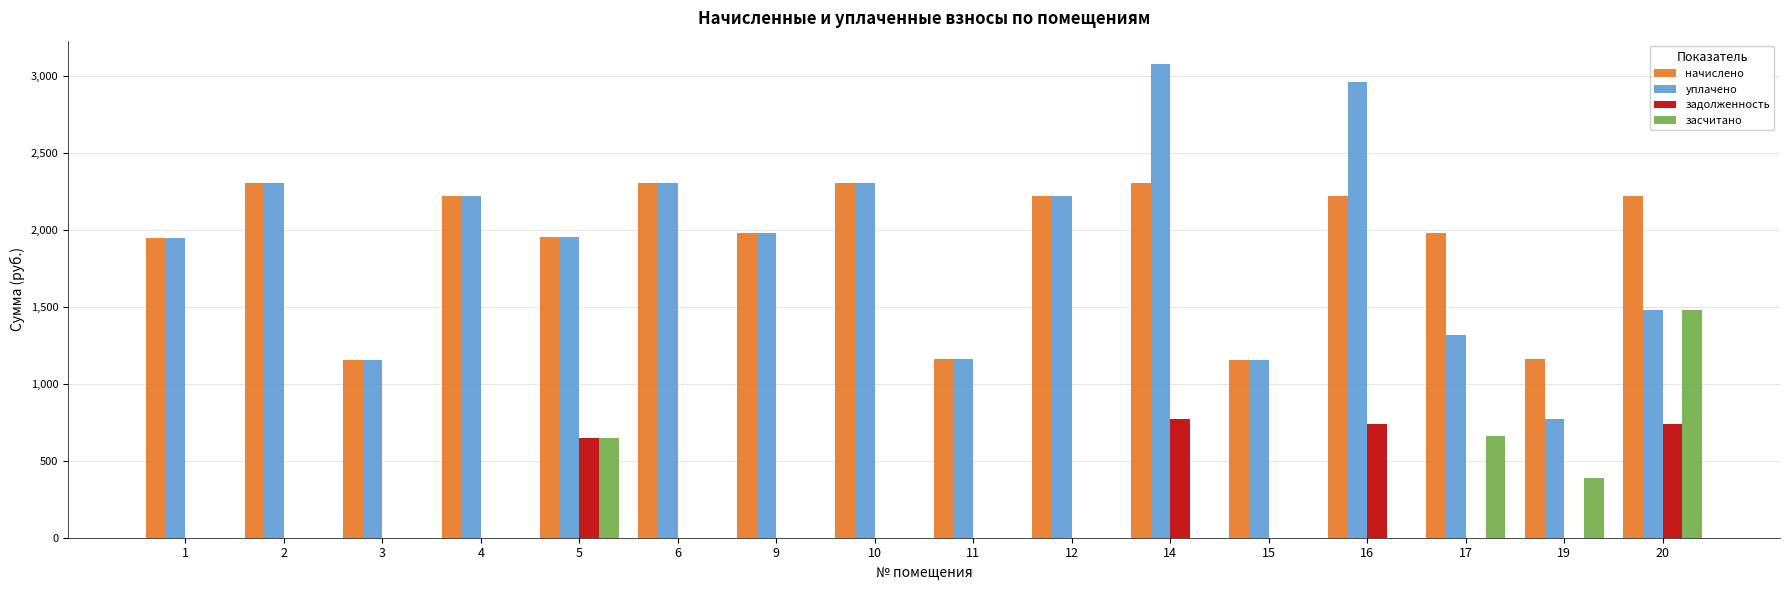

What is the sum of all начислено values?

30620.6